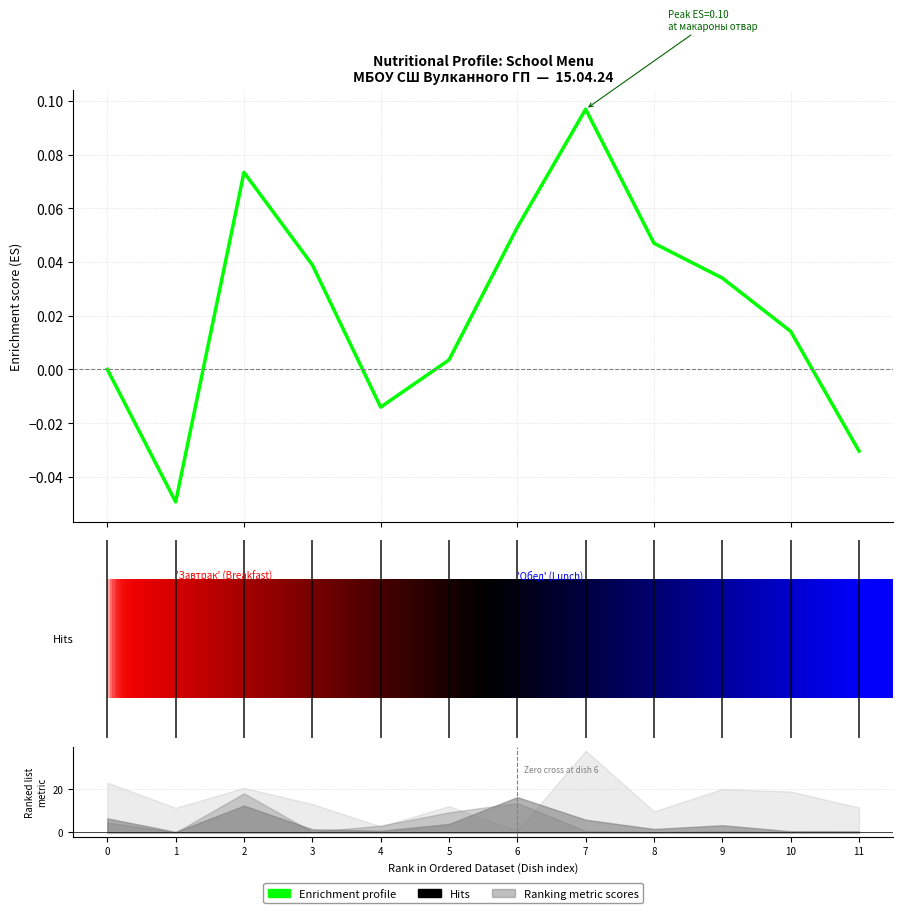

The value at 8 is 0.0. True or false?

True